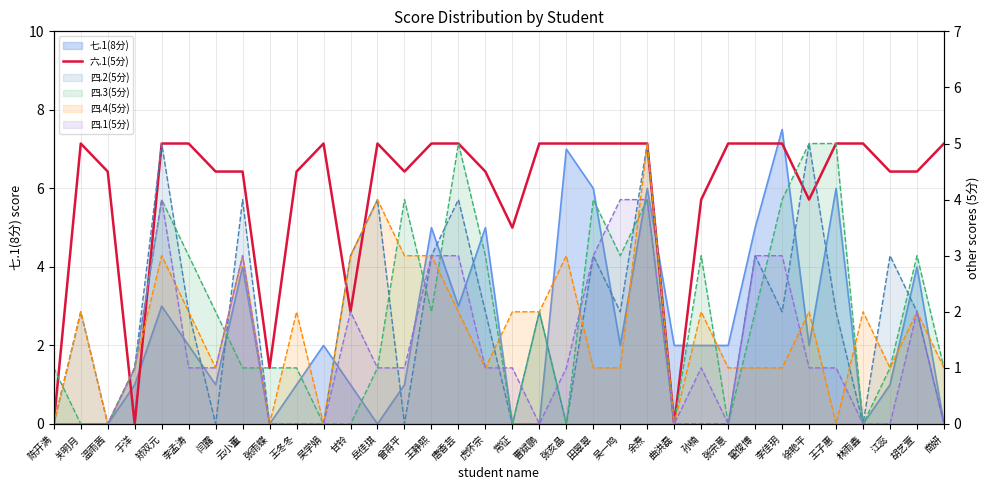

How many interior local peaks (higher than both neighbors) does the data have?

3